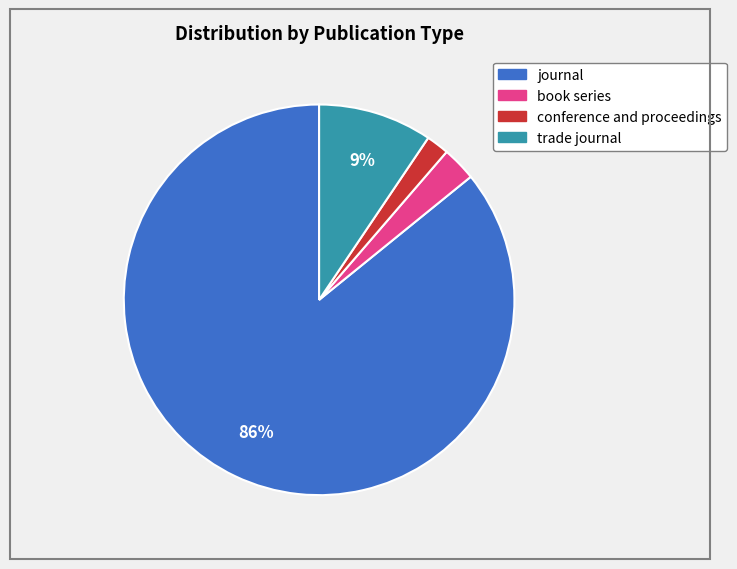

To the nearest percent, what is the difference between the book series and journal slice percentages?

83%